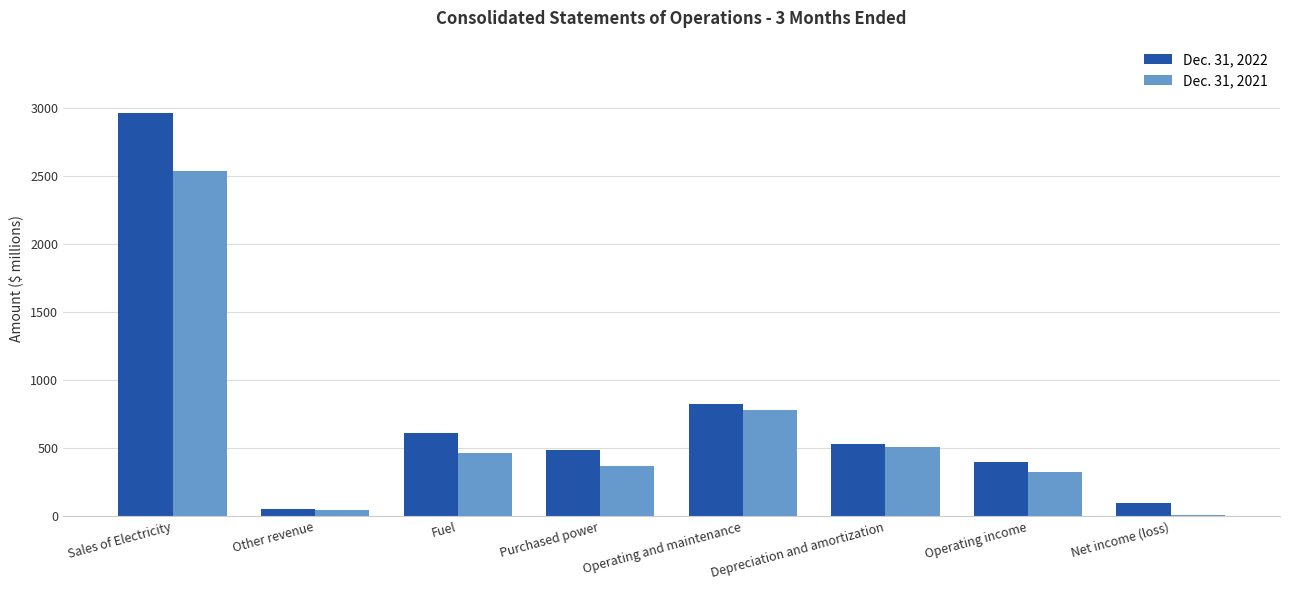

What is the greatest value displayed?

2963